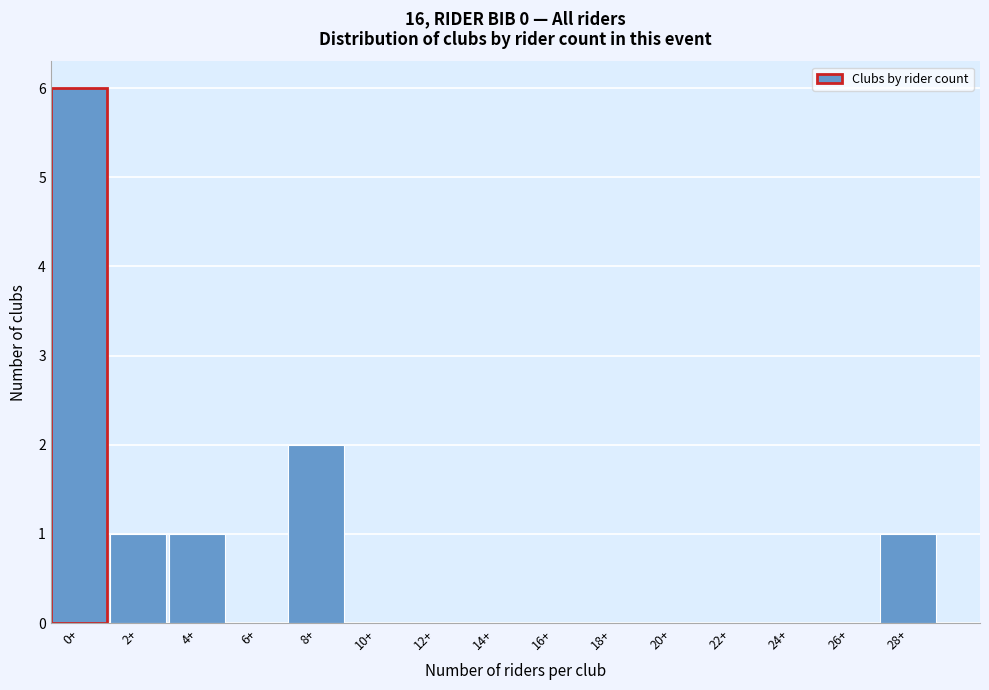

Reading right to left, what are all the values shown in this chart?

28+=1	26+=0	24+=0	22+=0	20+=0	18+=0	16+=0	14+=0	12+=0	10+=0	8+=2	6+=0	4+=1	2+=1	0+=6